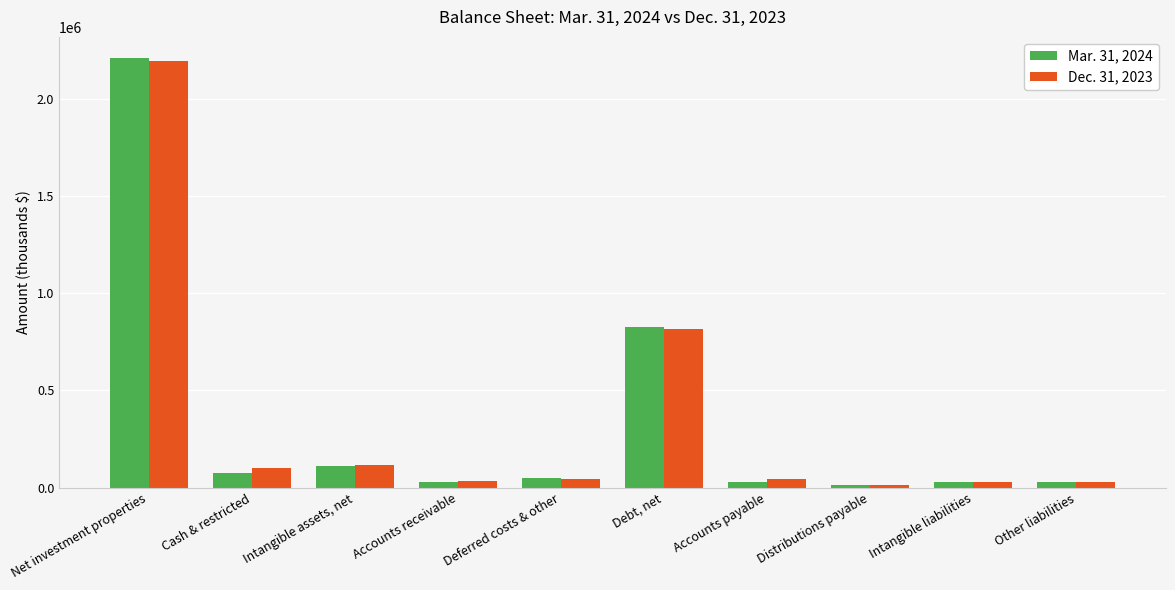

How many groups of bars are there?

10